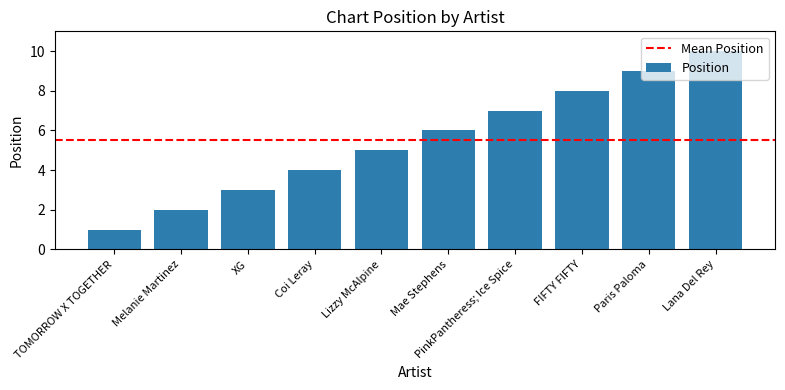

Rank the categories by value from highest to lowest.

Lana Del Rey, Paris Paloma, FIFTY FIFTY, PinkPantheress; Ice Spice, Mae Stephens, Lizzy McAlpine, Coi Leray, XG, Melanie Martinez, TOMORROW X TOGETHER